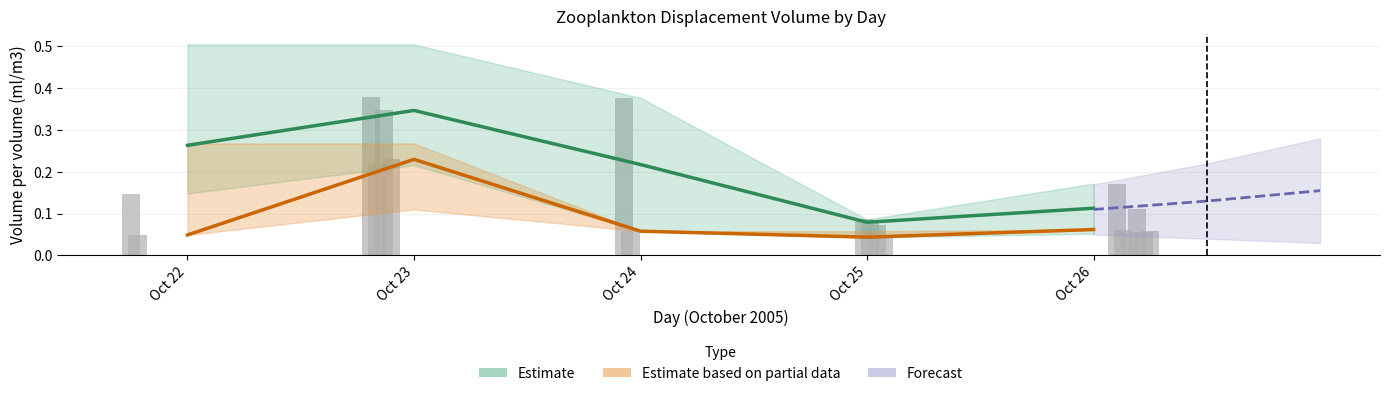

What is the maximum value shown in the chart?

0.5